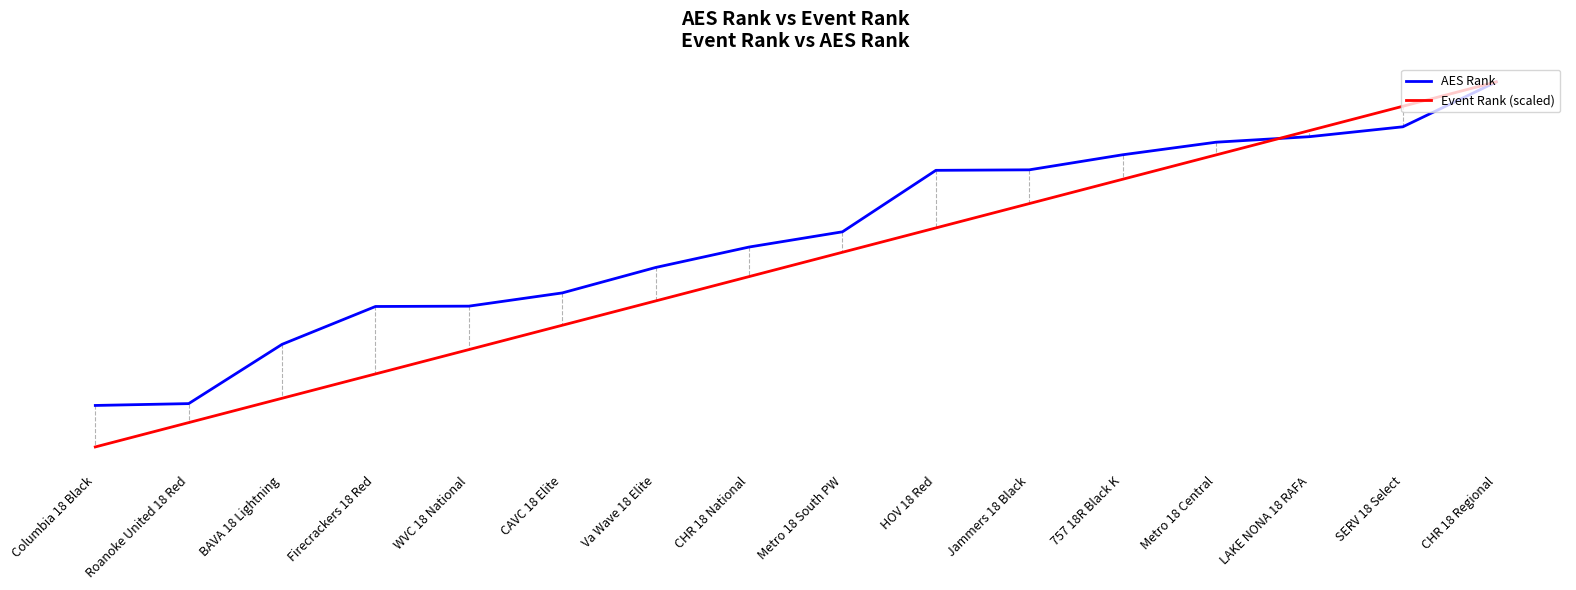

Does the chart have visible grid lines?

No